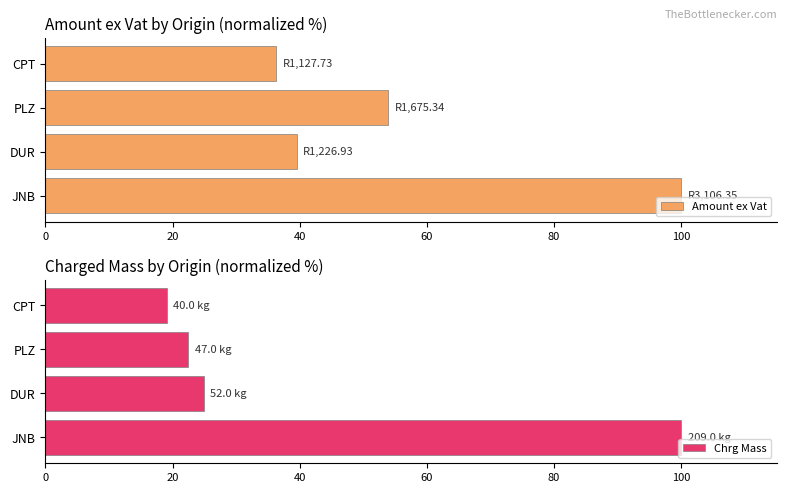

How many distinct data groups are displayed?

2